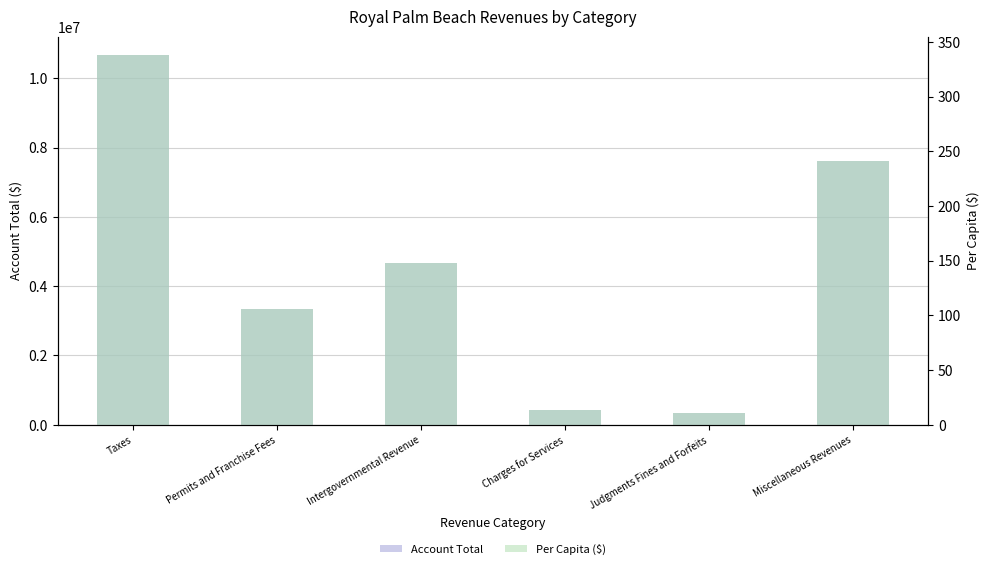

What is the lowest value of the Per Capita ($) series?

11.1